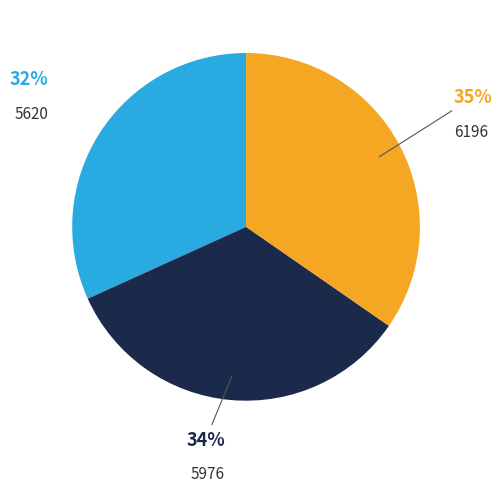

To the nearest percent, what is the average slice percentage?

33%